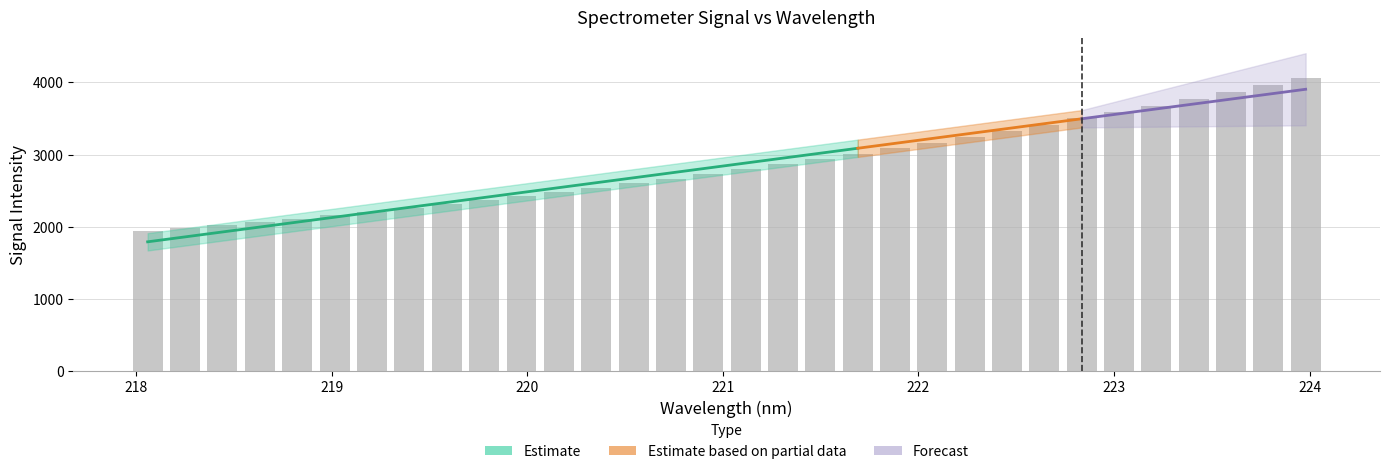

What is the value of the 16th bar from the left?

2727.8